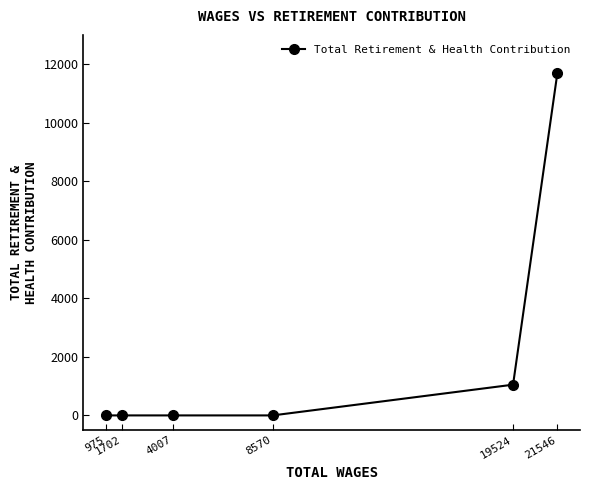

Does the chart have visible grid lines?

No